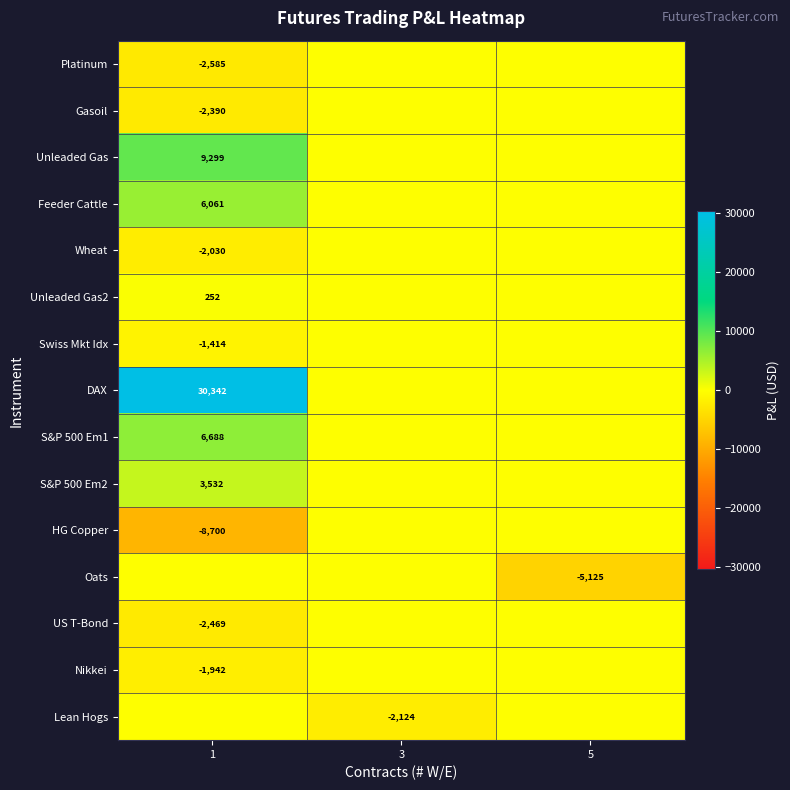

At how many categories does at least one series exceed 151?

1